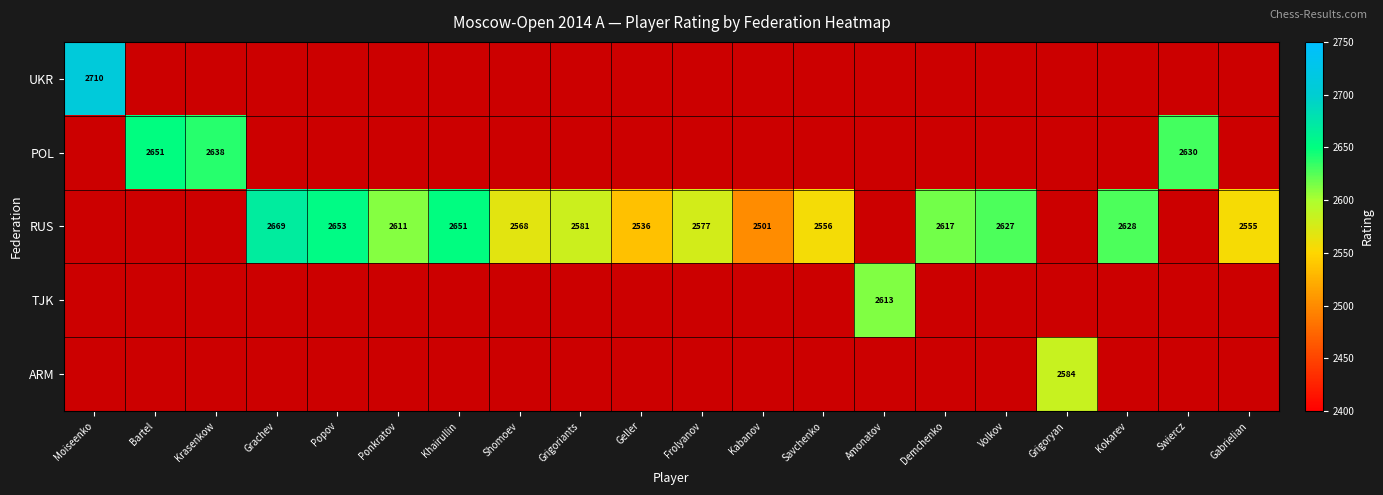

At which category does the chart reach its minimum across all series?

Kabanov